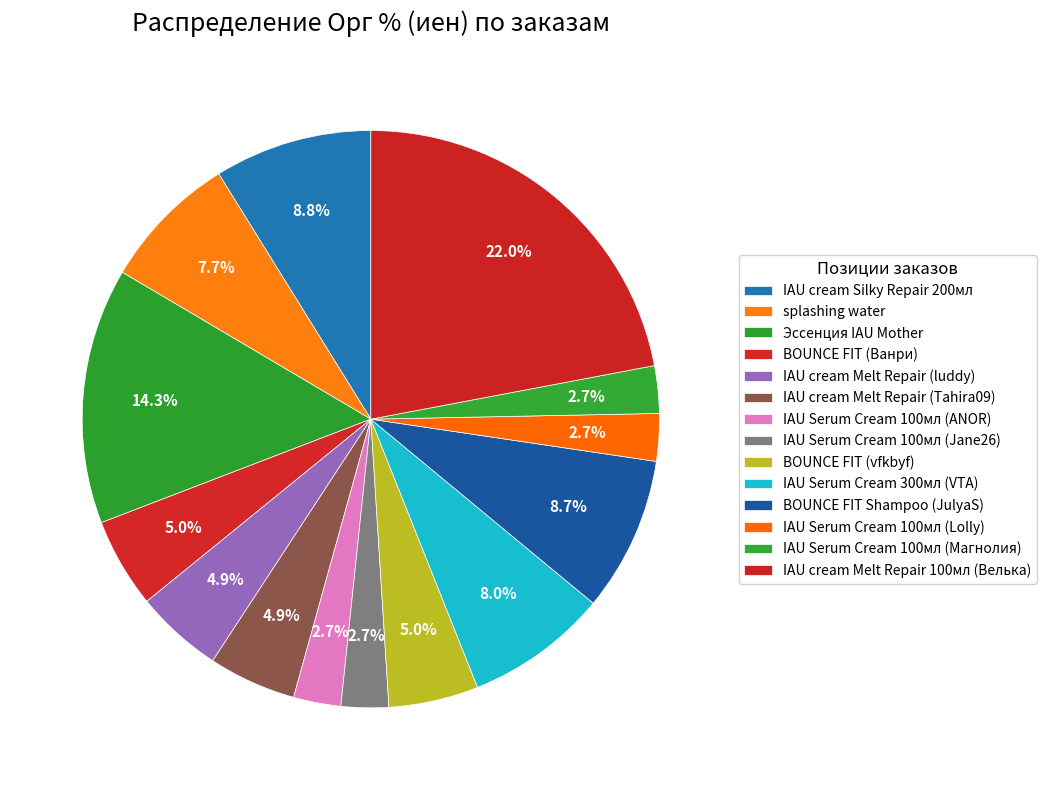

The splashing water slice represents 8% of the pie. True or false?

True